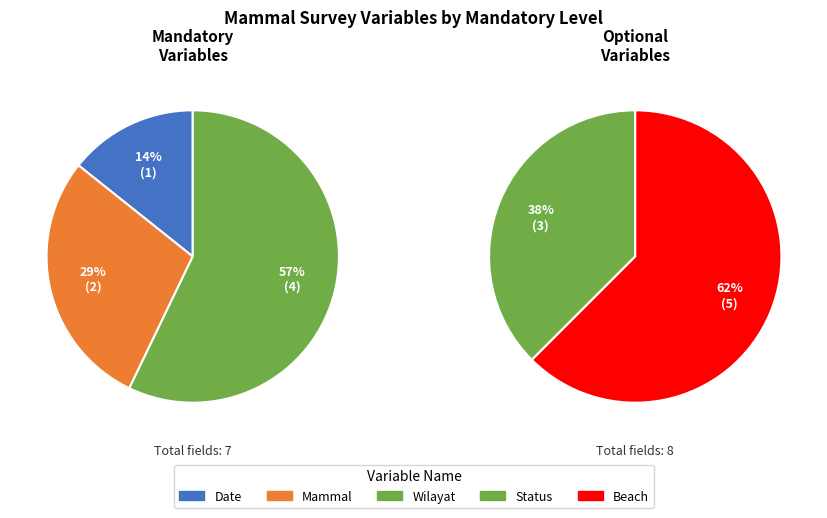

What is the smallest slice in the pie chart?

Date